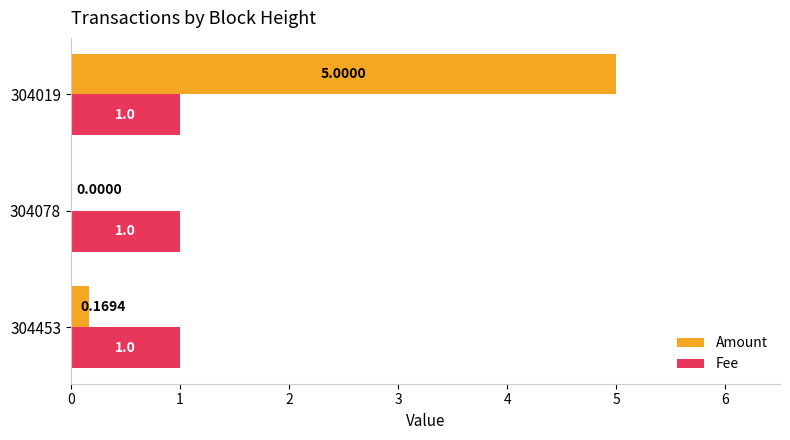

At which category is the sum across all series the highest?

304019